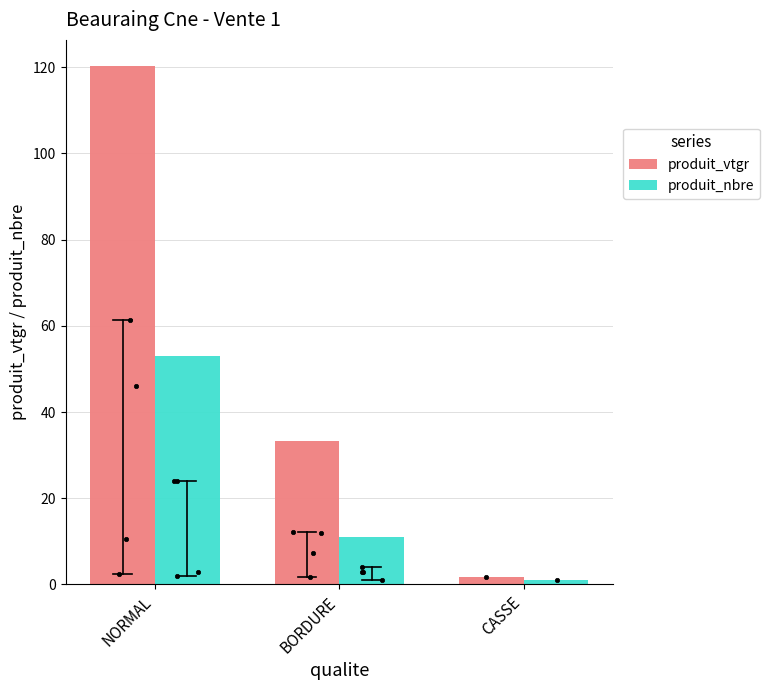

What is the total value across all series at NORMAL?

173.3